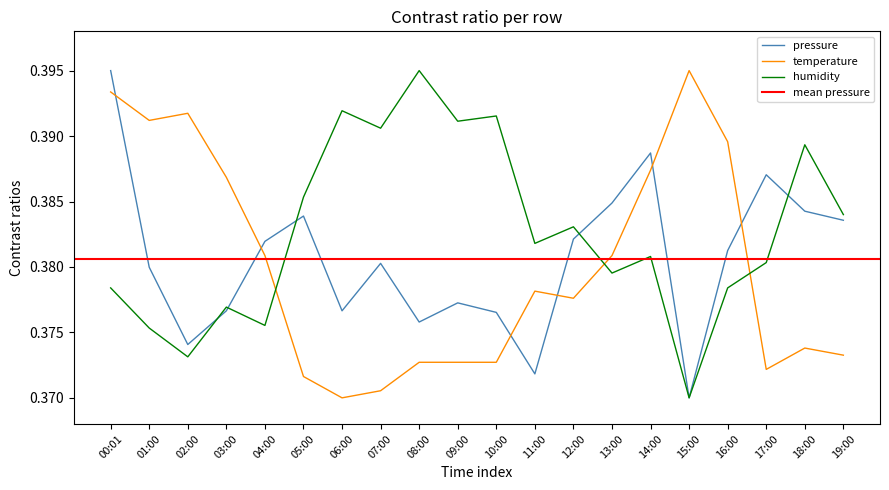

What is the approximate value of humidity at 11:00?

0.4